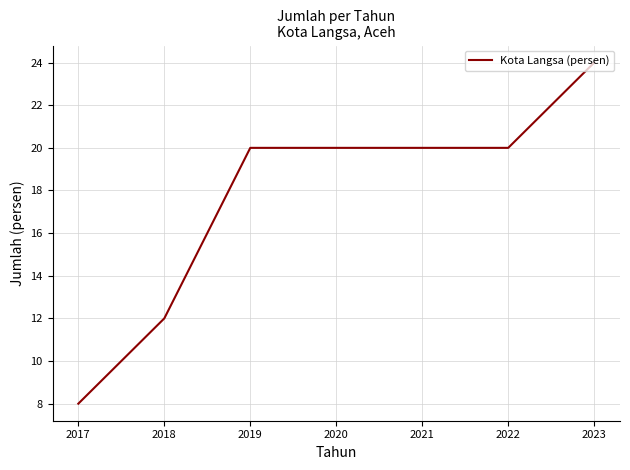

How many values are between 12 and 20?

5